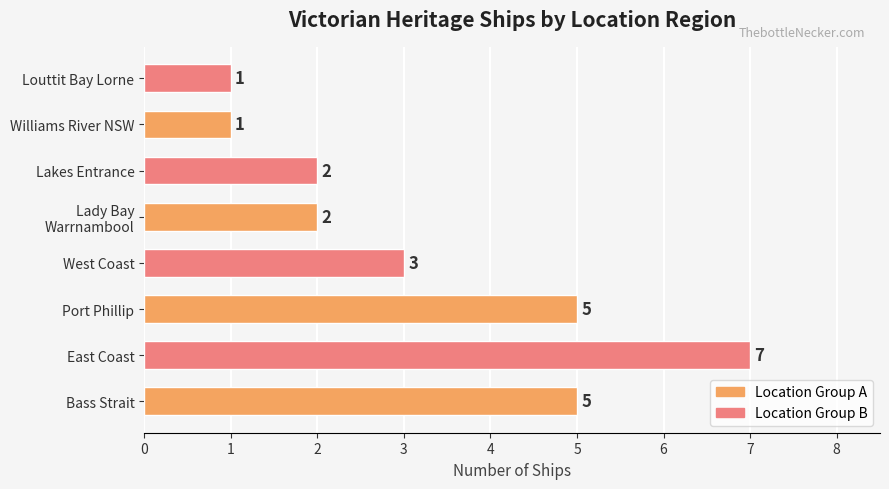

What is the average value?

3